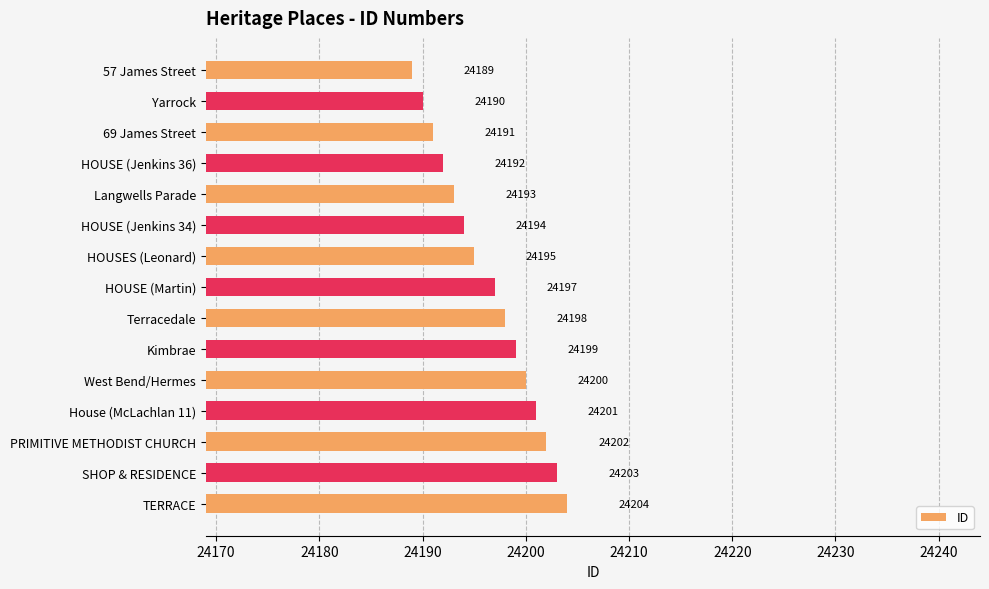

True or false: the data shows 24199 at Kimbrae.

True